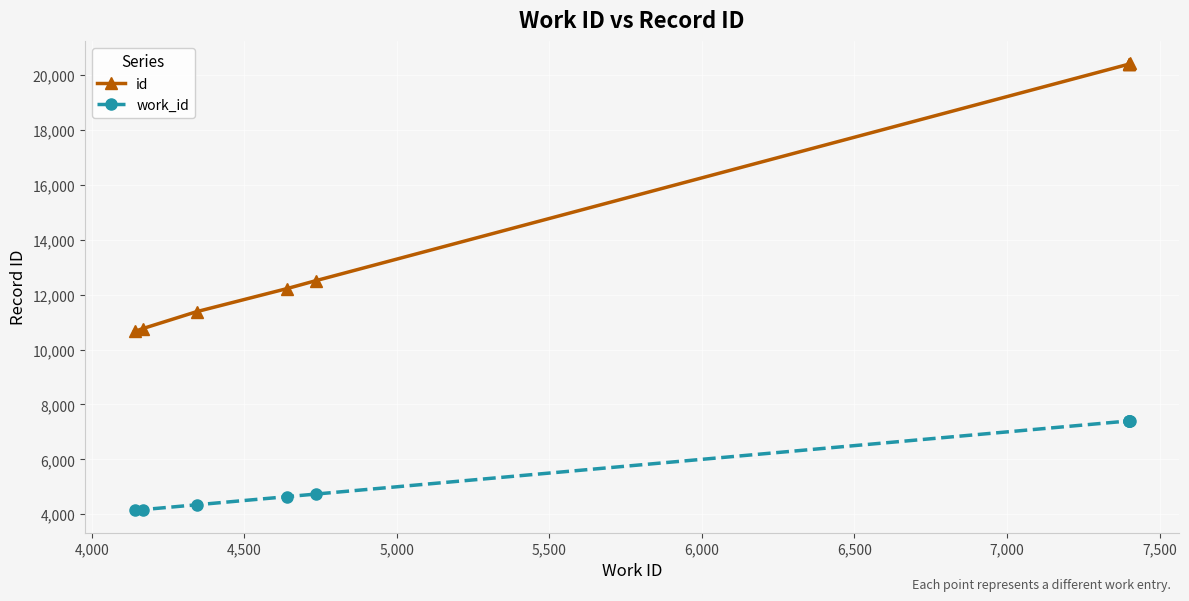

True or false: work_id and id intersect in this chart.

False